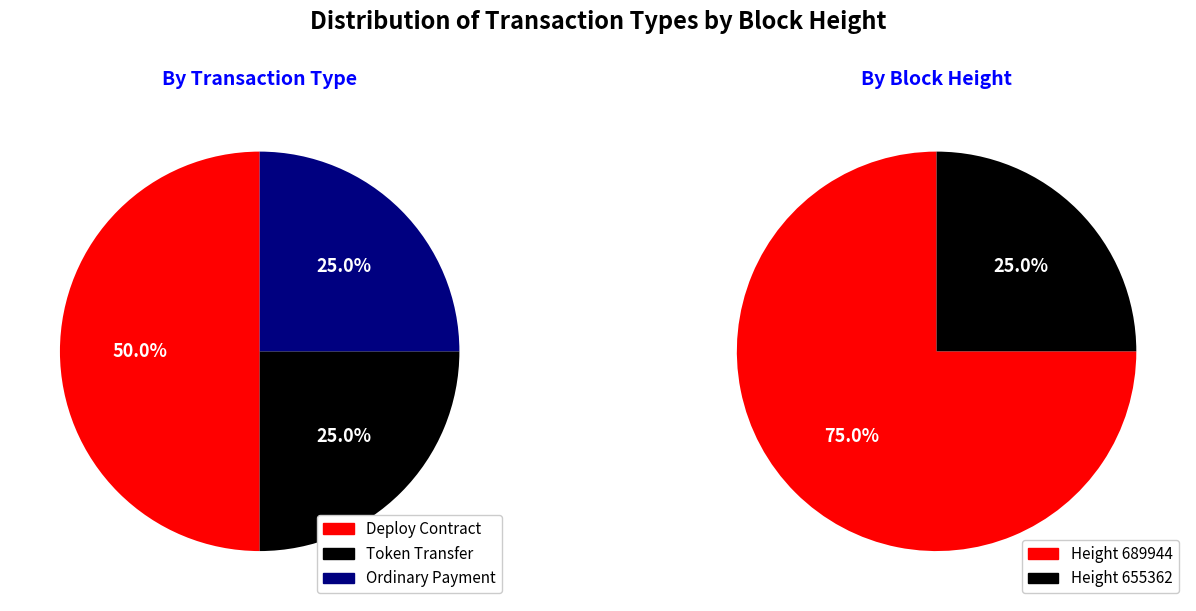

To the nearest percent, what is the combined percentage of 689944 and 655362?

100%